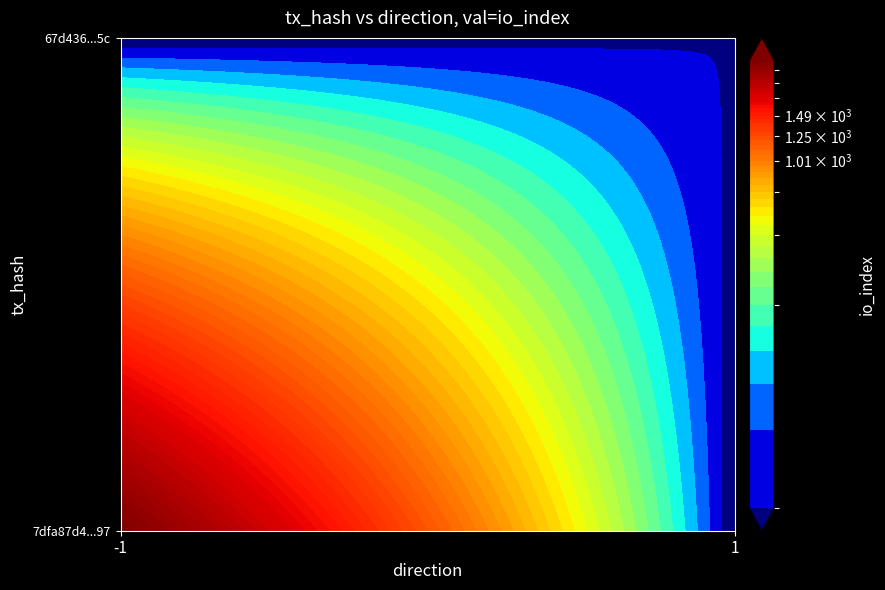

What is the average value of the 67d43696c90ed727f621f714c1425272da0f15c series?

26